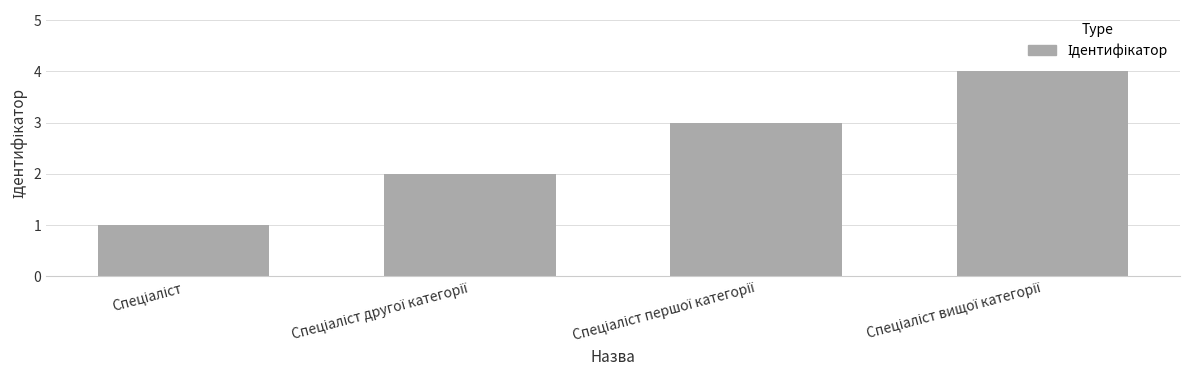

Reading left to right, transcribe all the data shown in this chart.

1	2	3	4